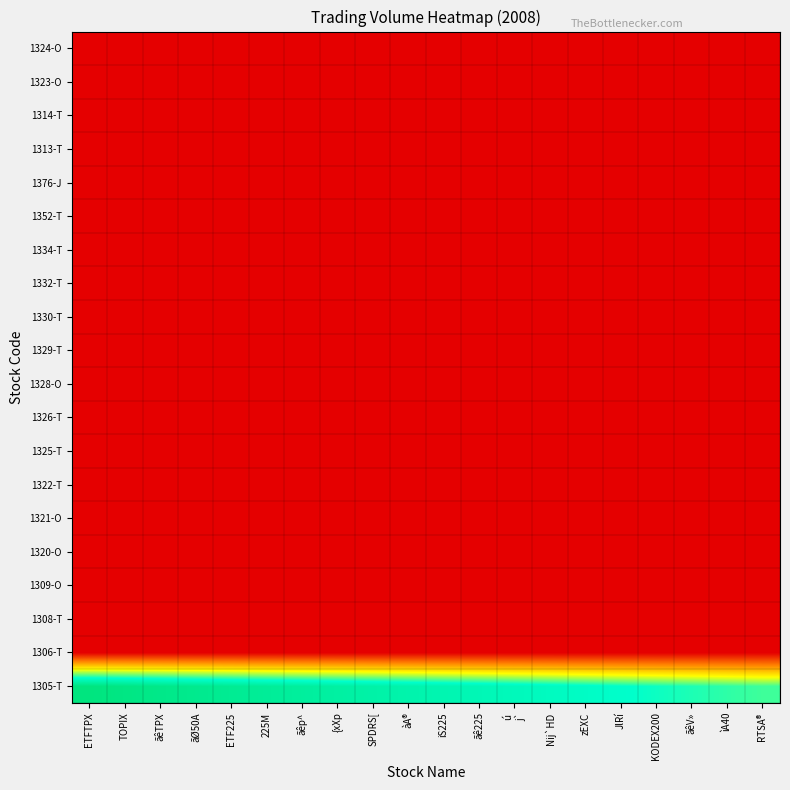

Between ìA40 and RTSA®, which series saw the biggest shift?

1305-T